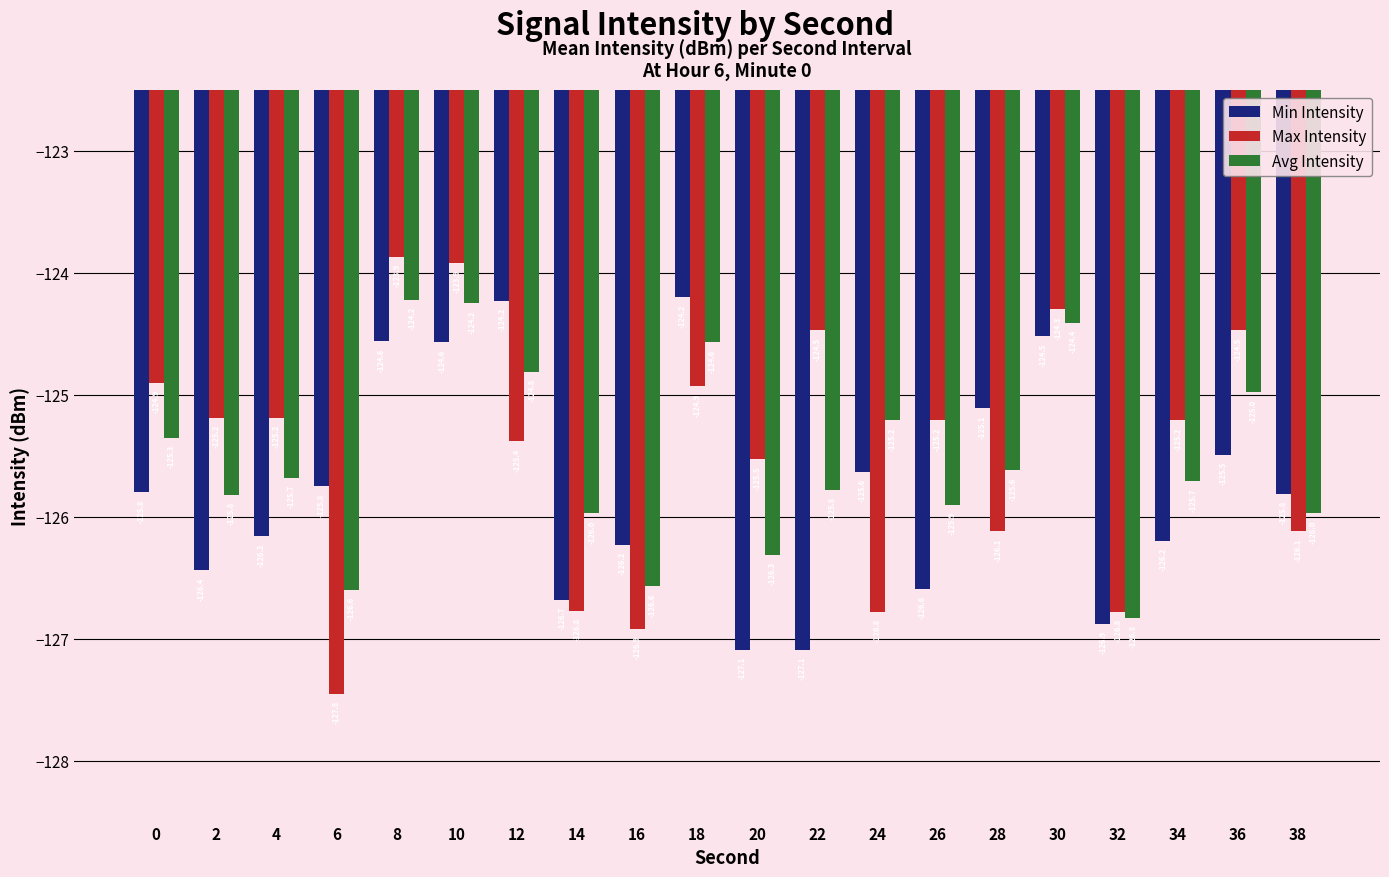

What is the value of the Avg Intensity bar at the 18th from the left?

-125.7